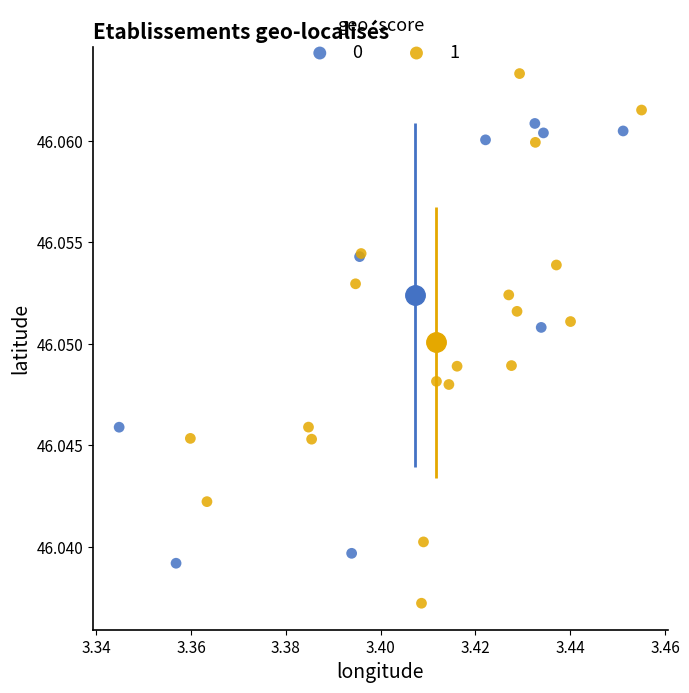

What are all the series names shown in the legend?

0, 1